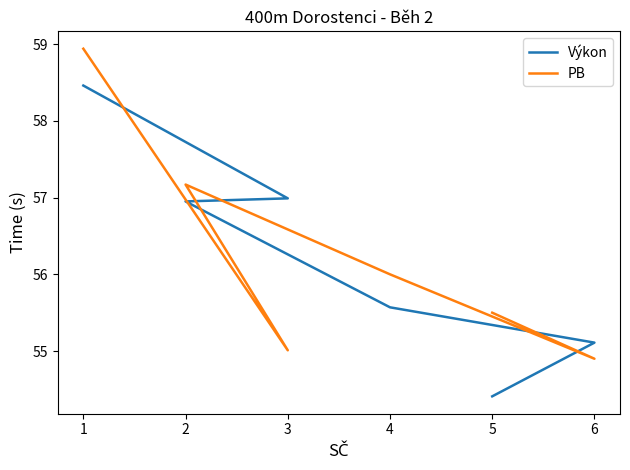

Does the chart have visible grid lines?

No